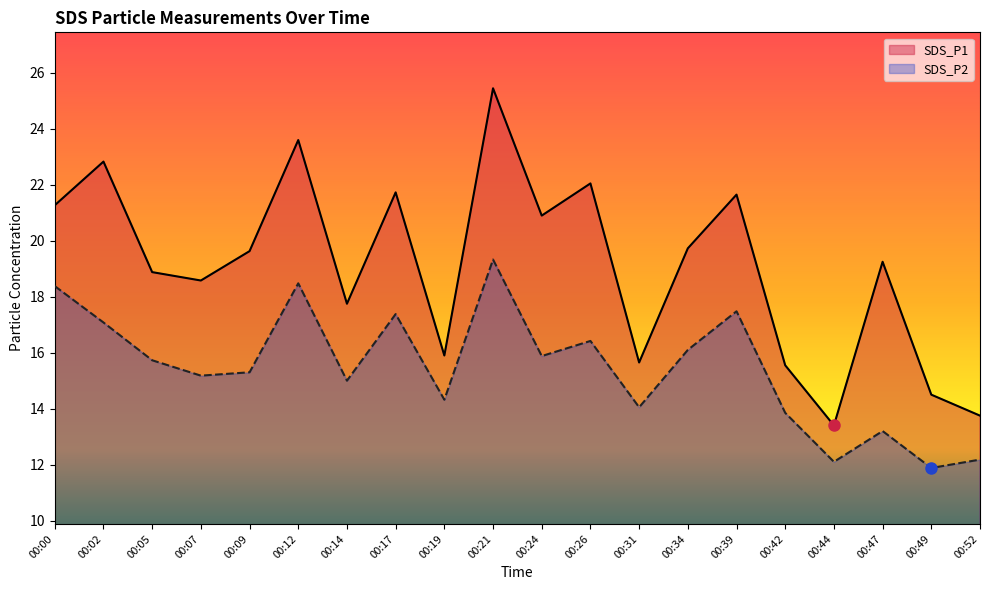

What is the sum of all SDS_P2 values?

309.3